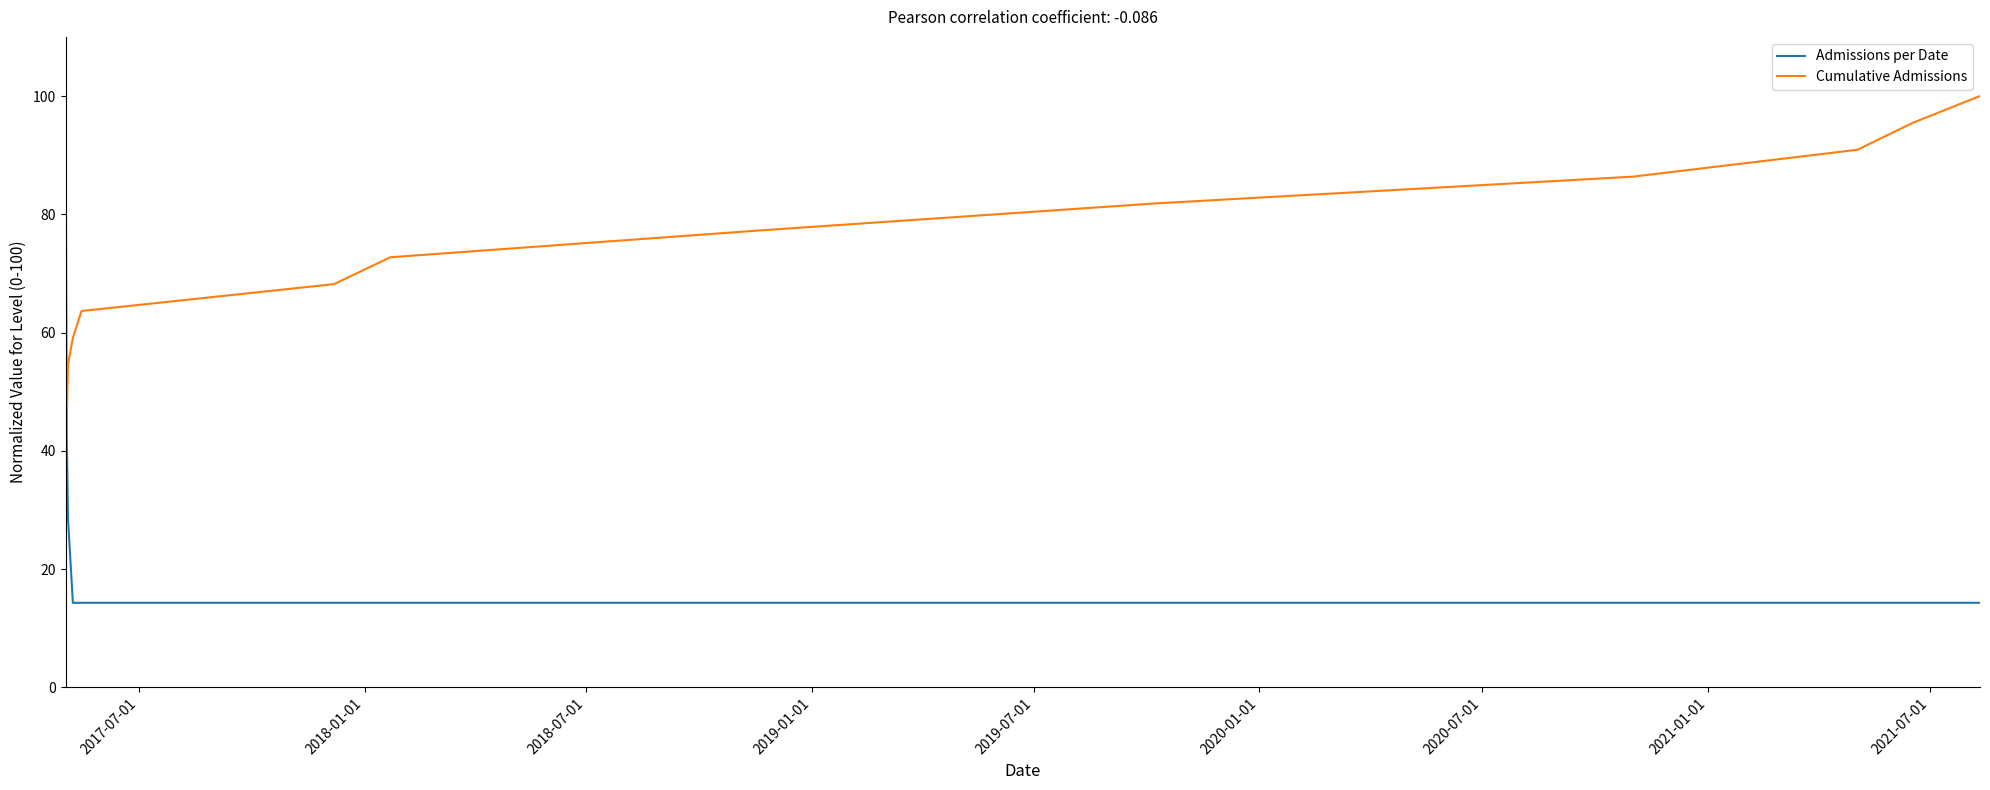

Rank the series by their average value, from lowest to highest.

Admissions per Date, Cumulative Admissions